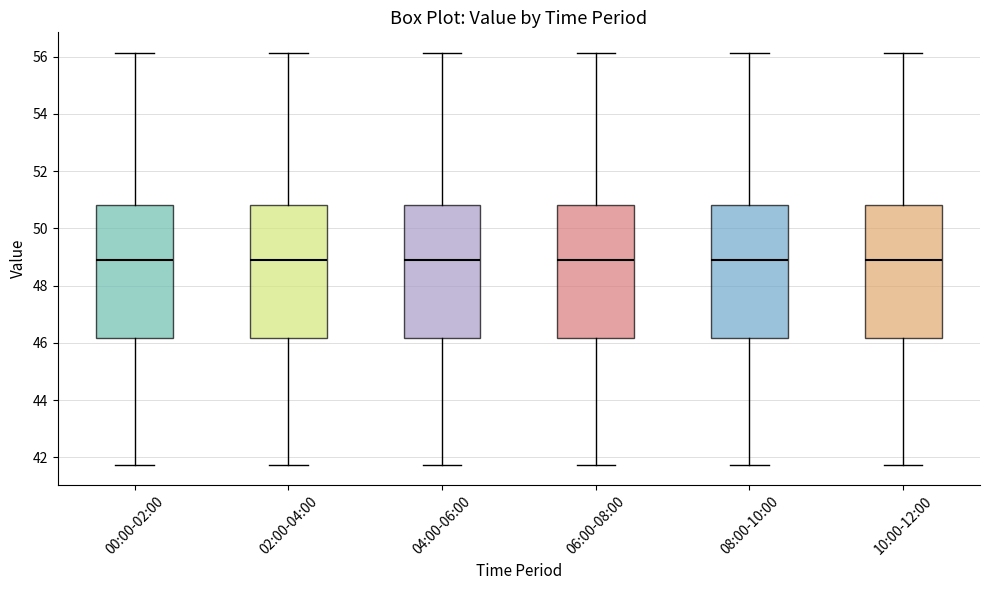

Where does the lower whisker of the box for 04:00-06:00 end on the y-axis? The values are not printed on the chart, so give them approximately, as read against the axis.

41.8